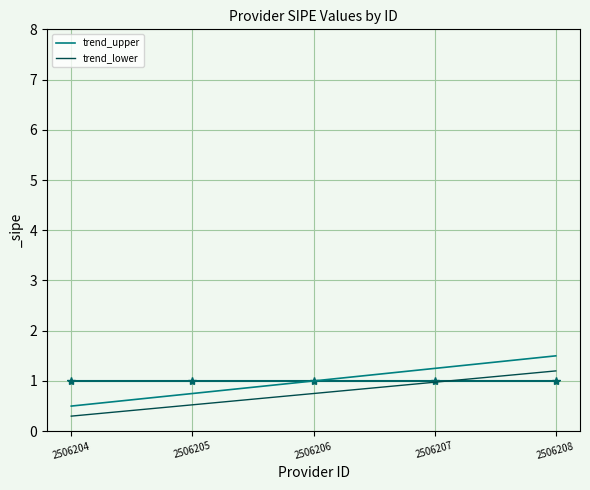

List the series in order of their overall mean, highest first.

trend_upper, trend_lower